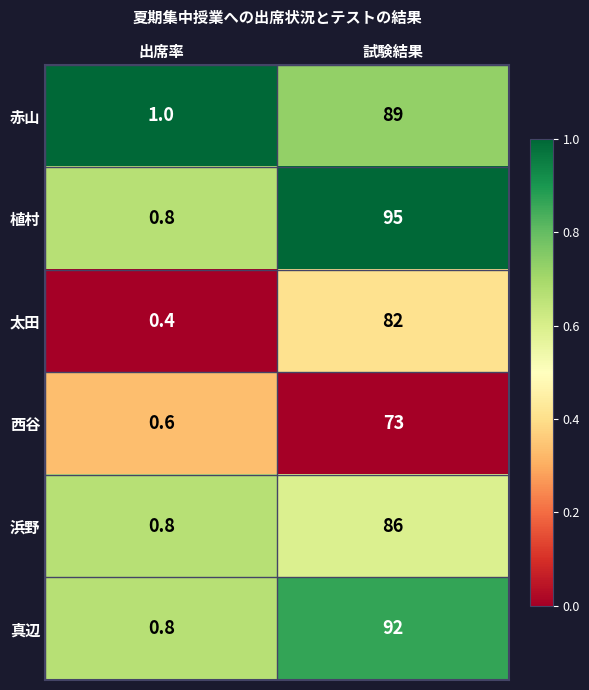

How many distinct data groups are displayed?

6